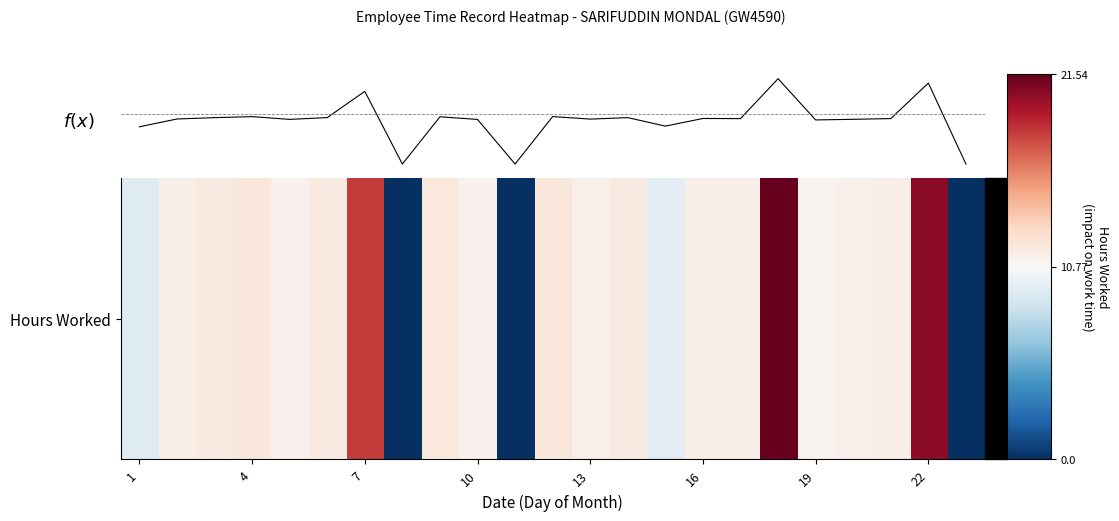

Does the chart have visible grid lines?

No